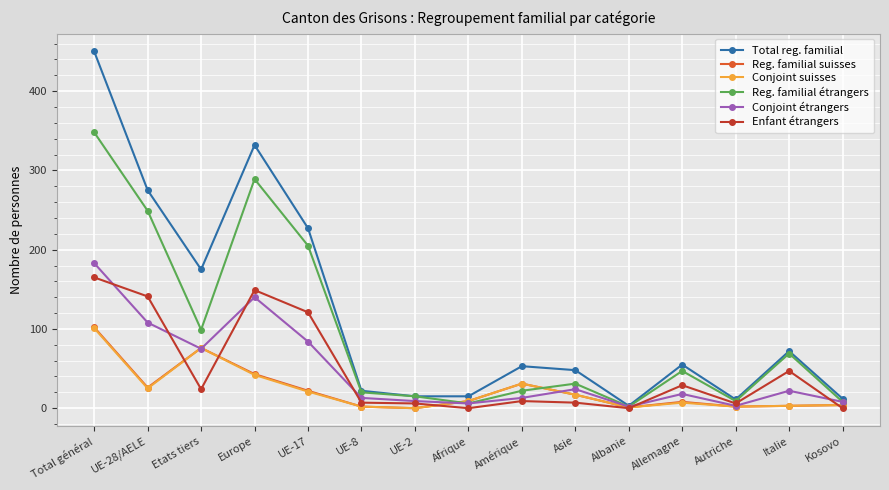

What is the average value of the Reg. familial suisses series?

23